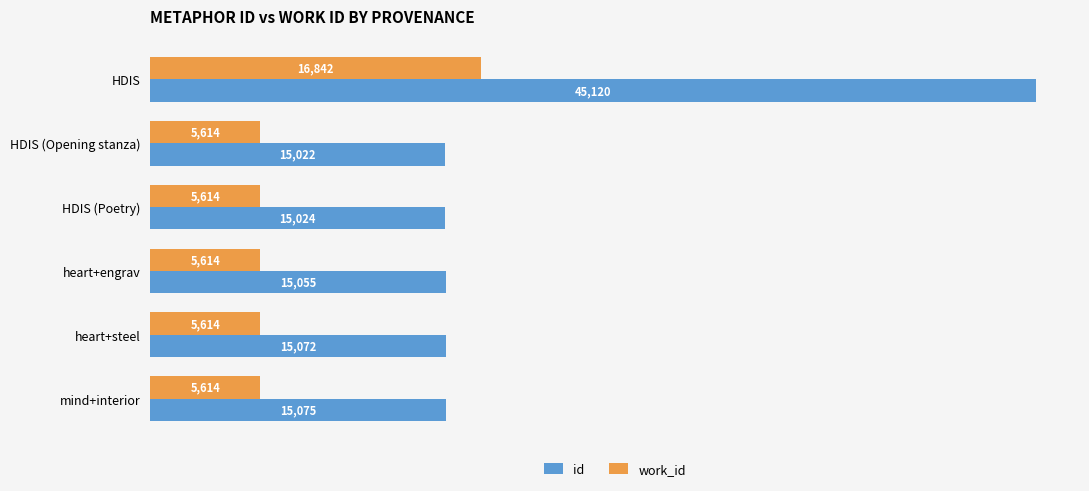

What is the spread (max minus min) of values at mind+interior?

9461